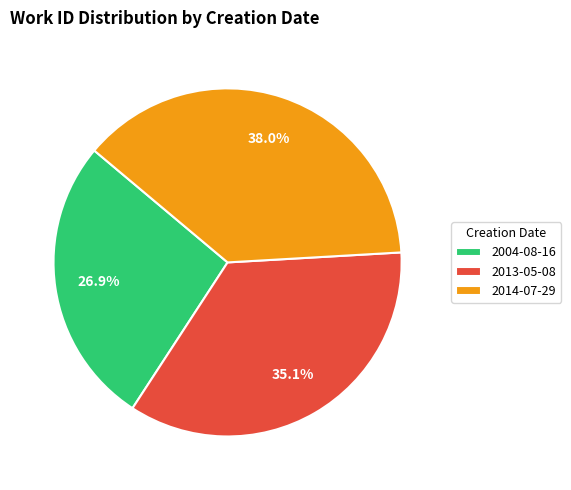

What percentage is the 2014-07-29 slice, to the nearest percent?

38%